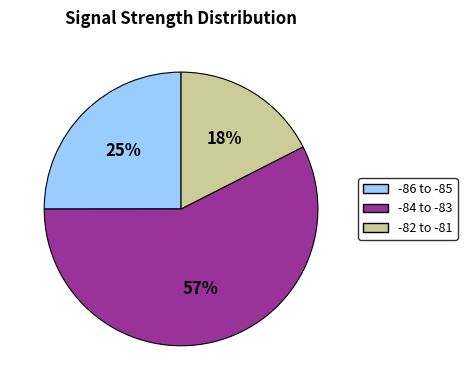

Count the number of slices in the pie.

3